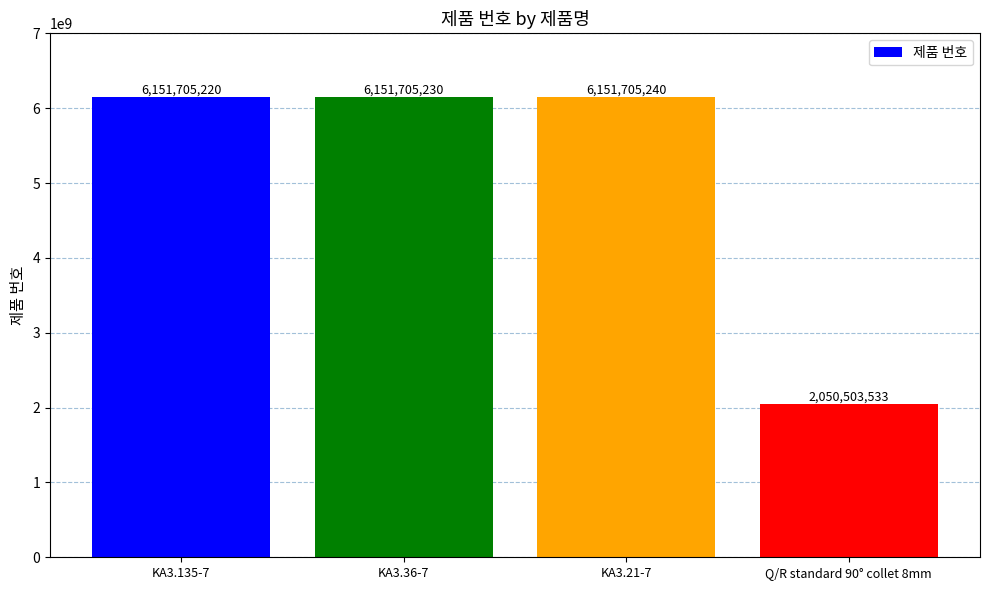

Reading left to right, what are all the values shown in this chart?

6151705220	6151705230	6151705240	2050503533